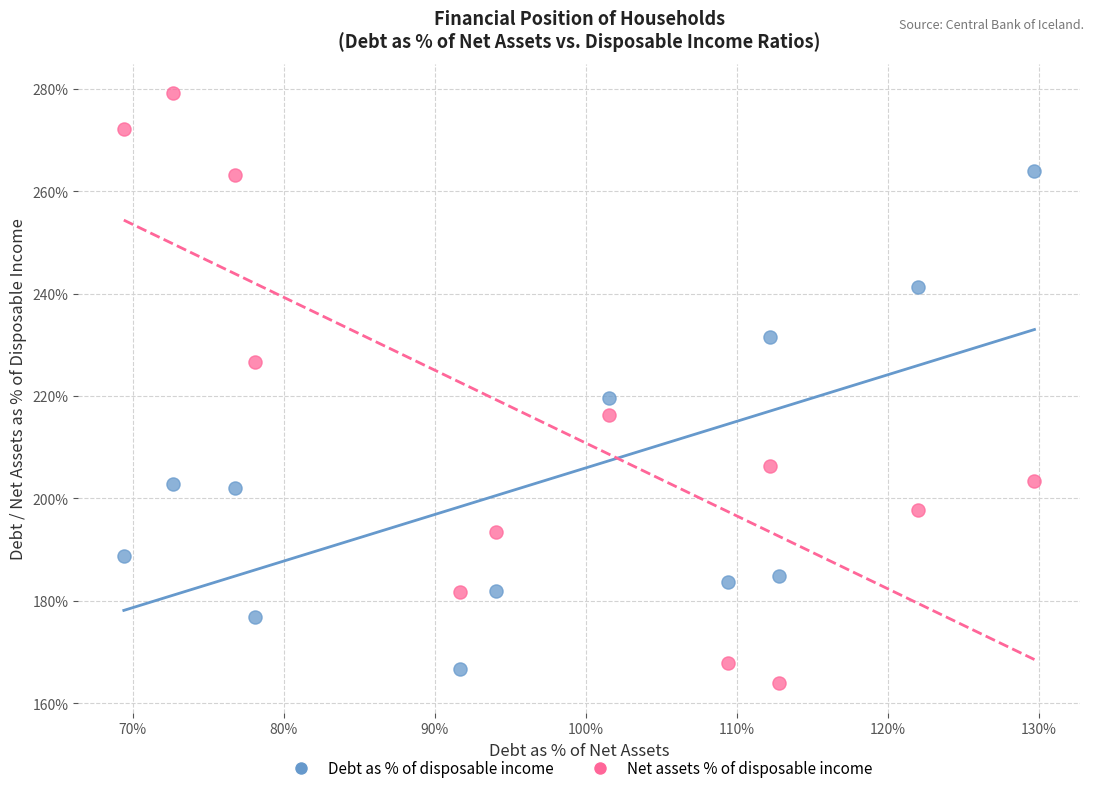

Which series has the largest Y range (max minus min)?

Net assets % of disposable income